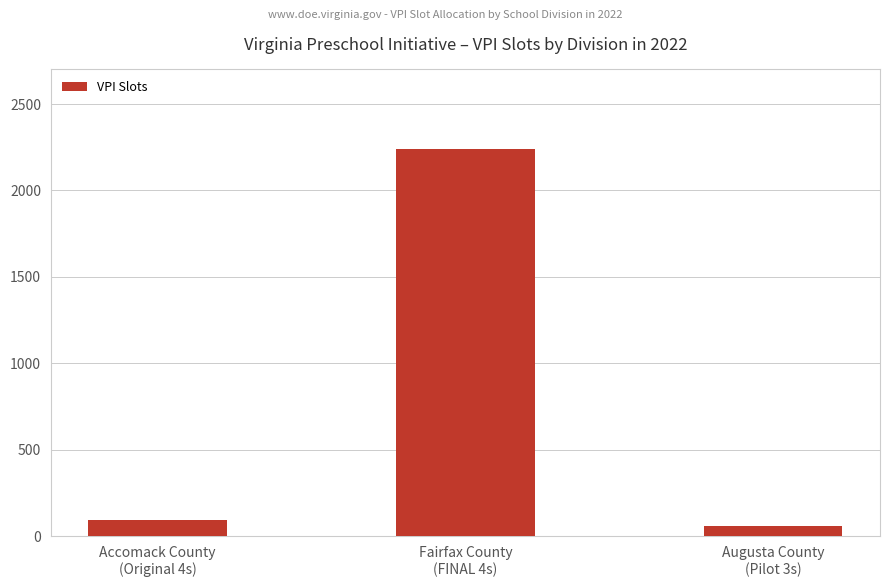

What is the label of the 2nd bar from the left?

Fairfax County
(FINAL 4s)